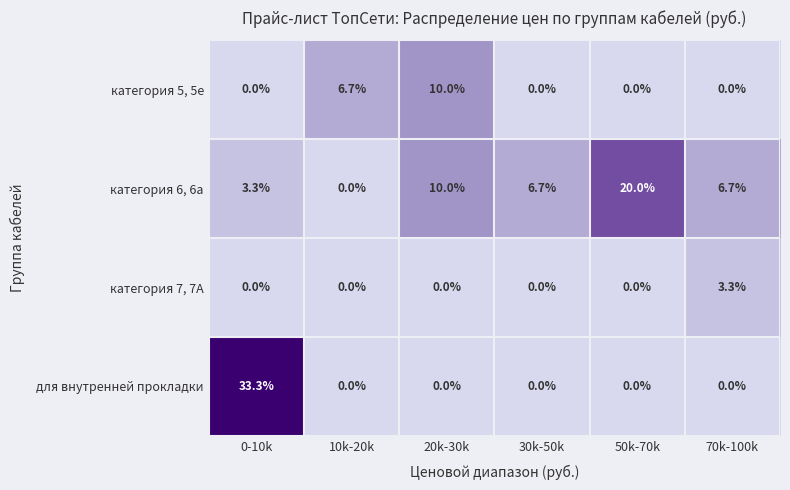

Reading left to right, transcribe all the data shown in this chart.

категория 5, 5e: 0.0	6.7	10.0	0.0	0.0	0.0
категория 6, 6a: 3.3	0.0	10.0	6.7	20.0	6.7
категория 7, 7A: 0.0	0.0	0.0	0.0	0.0	3.3
для внутренней прокладки: 33.3	0.0	0.0	0.0	0.0	0.0